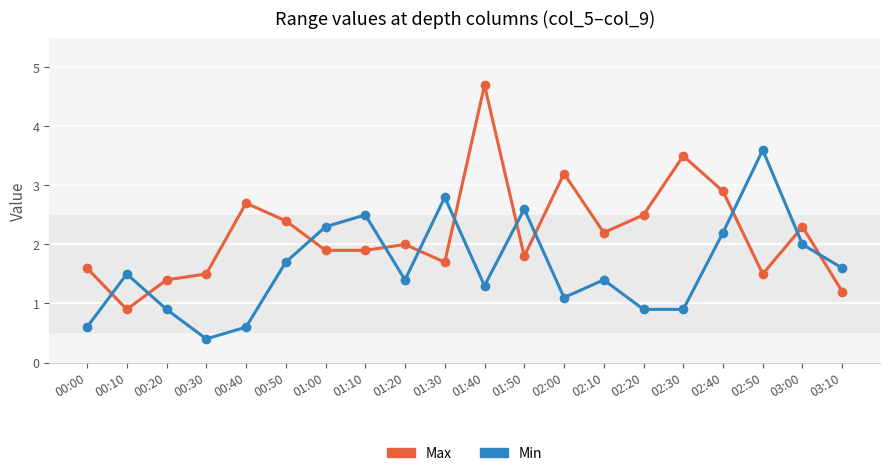

Which category has the lowest value in the Max series?

00:10